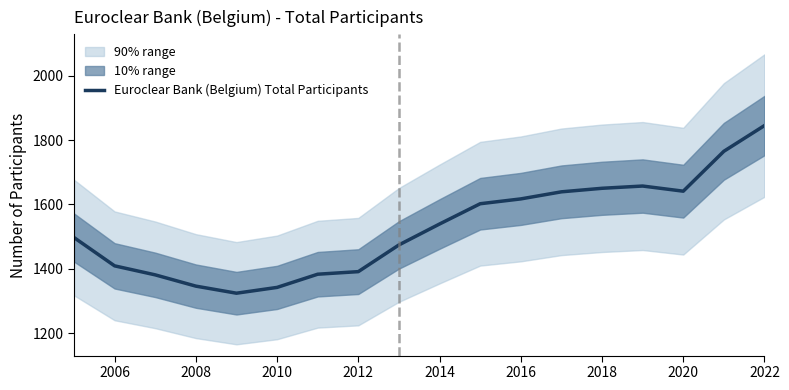

What is the highest value of the Euroclear Bank (Belgium) Total Participants series?

1845